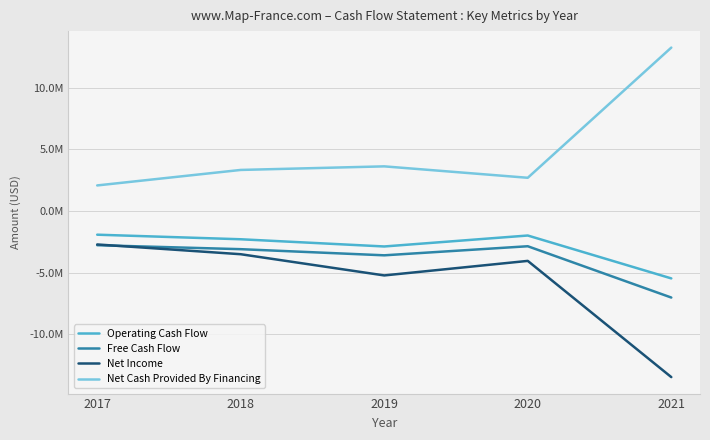

What are all the series names shown in the legend?

Operating Cash Flow, Free Cash Flow, Net Income, Net Cash Provided By Financing